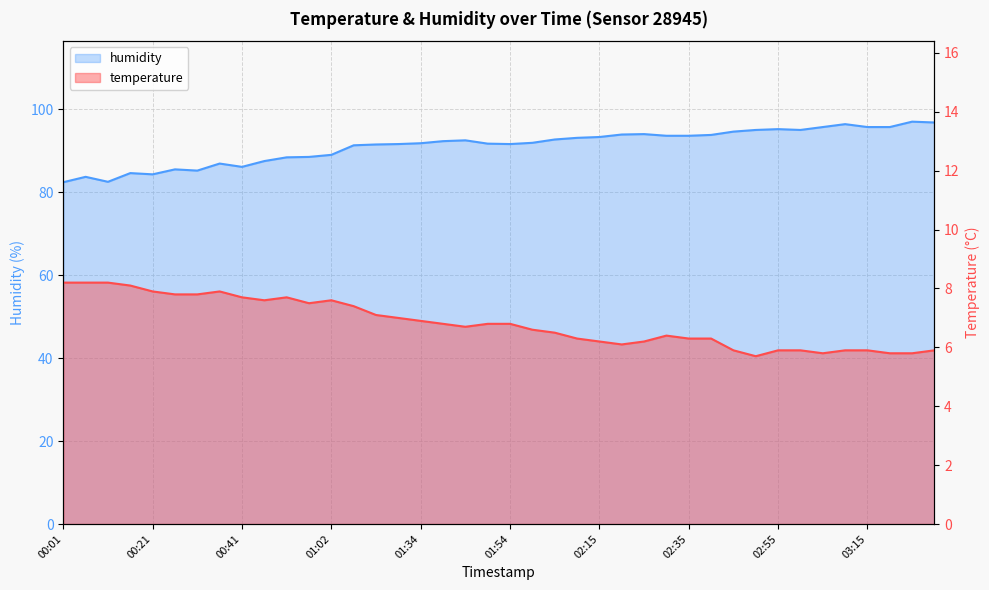

Rank the categories by temperature value from lowest to highest.

02:50, 03:05, 03:20, 03:26, 02:45, 02:55, 03:00, 03:10, 03:15, 03:31, 02:20, 02:15, 02:25, 02:10, 02:35, 02:40, 02:30, 02:04, 01:59, 01:44, 01:39, 01:49, 01:54, 01:34, 01:29, 01:23, 01:12, 00:57, 00:46, 01:02, 00:41, 00:51, 00:26, 00:31, 00:21, 00:36, 00:16, 00:01, 00:06, 00:11